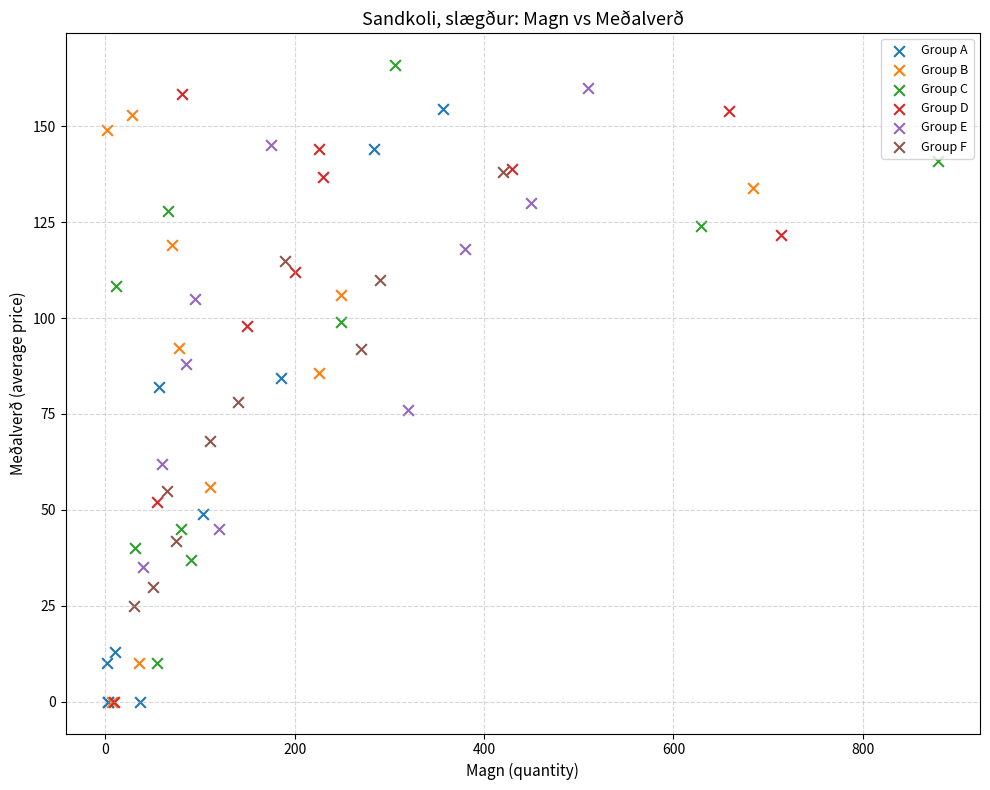

What are all the series names shown in the legend?

Group A, Group B, Group C, Group D, Group E, Group F